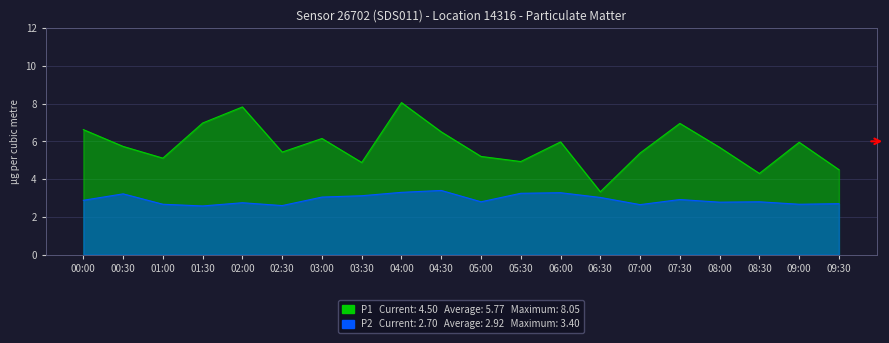

The value of P1 at 09:00 is 1.7. True or false?

False